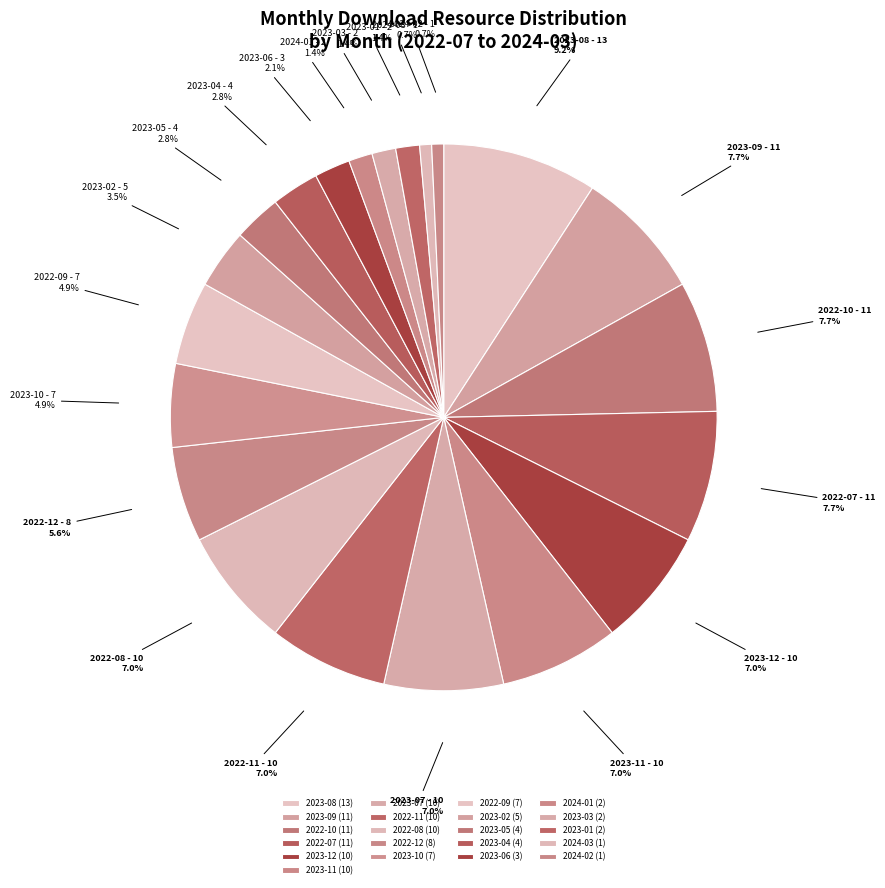

What percentage is the 2023-05 slice, to the nearest percent?

3%